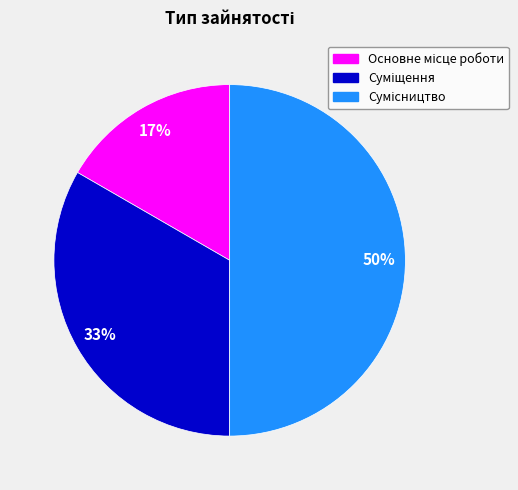

How many slices are in this pie chart?

3